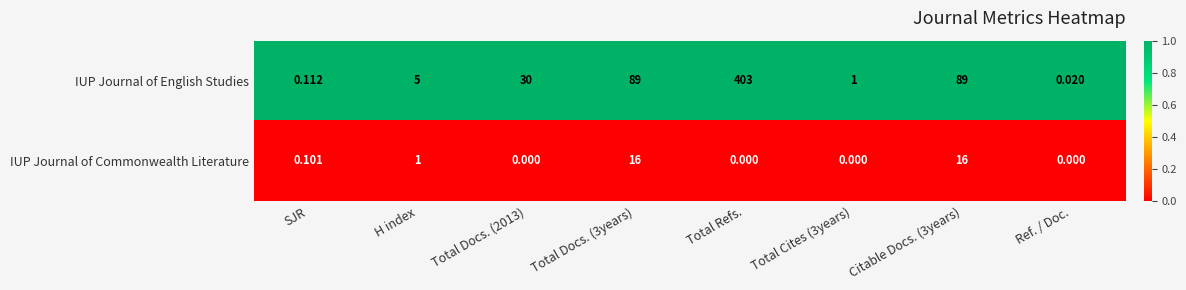

List the series in order of their peak value, highest first.

IUP Journal of English Studies, IUP Journal of Commonwealth Literature